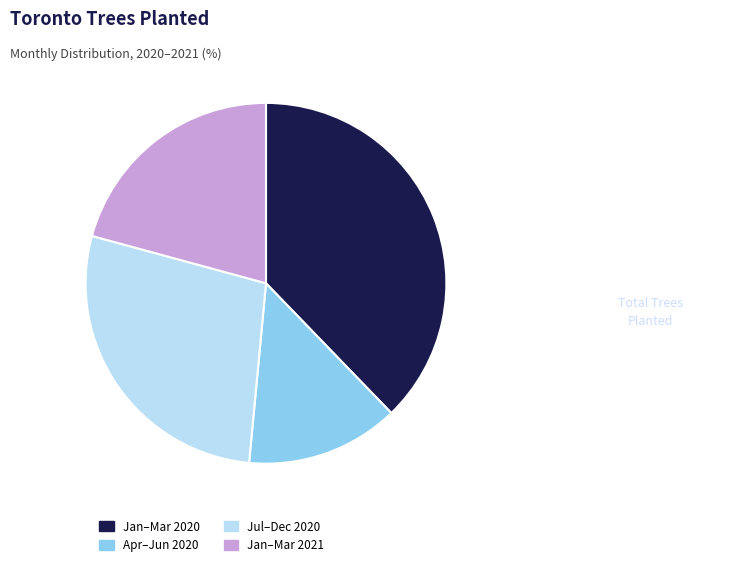

Between Apr–Jun 2020 and Jan–Mar 2021, which is larger?

Jan–Mar 2021